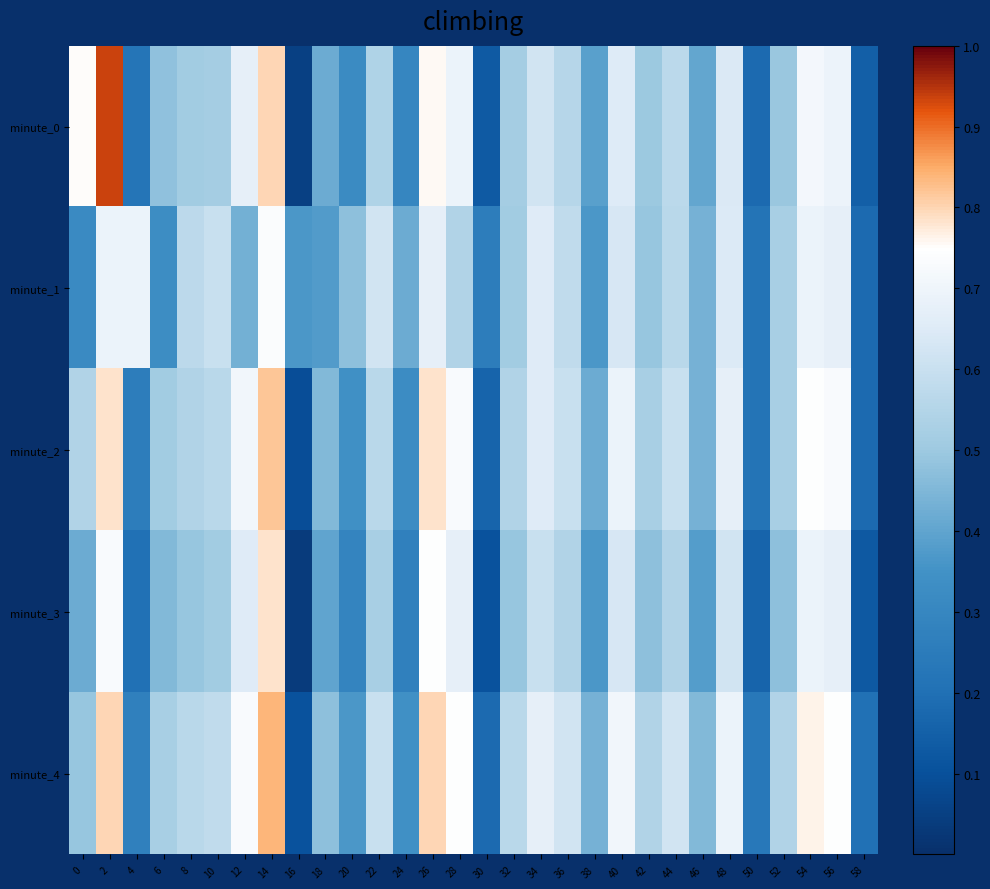

Reading left to right, what are all the values shown in this chart?

minute_0: 0=0.8	2=0.9	4=0.2	6=0.5	8=0.5	10=0.5	12=0.7	14=0.8	16=0.1	18=0.4	20=0.3	22=0.5	24=0.3	26=0.8	28=0.7	30=0.1	32=0.5	34=0.6	36=0.6	38=0.4	40=0.6	42=0.5	44=0.6	46=0.4	48=0.6	50=0.2	52=0.5	54=0.7	56=0.7	58=0.1
minute_1: 0=0.3	2=0.7	4=0.7	6=0.3	8=0.6	10=0.6	12=0.4	14=0.7	16=0.4	18=0.4	20=0.5	22=0.6	24=0.4	26=0.7	28=0.5	30=0.3	32=0.5	34=0.7	36=0.6	38=0.4	40=0.6	42=0.5	44=0.6	46=0.4	48=0.6	50=0.2	52=0.5	54=0.7	56=0.7	58=0.2
minute_2: 0=0.5	2=0.8	4=0.3	6=0.5	8=0.5	10=0.6	12=0.7	14=0.8	16=0.1	18=0.5	20=0.3	22=0.6	24=0.3	26=0.8	28=0.7	30=0.2	32=0.5	34=0.7	36=0.6	38=0.4	40=0.7	42=0.5	44=0.6	46=0.4	48=0.7	50=0.2	52=0.5	54=0.7	56=0.7	58=0.2
minute_3: 0=0.4	2=0.7	4=0.2	6=0.5	8=0.5	10=0.5	12=0.7	14=0.8	16=0.0	18=0.4	20=0.3	22=0.5	24=0.3	26=0.7	28=0.7	30=0.1	32=0.5	34=0.6	36=0.5	38=0.4	40=0.6	42=0.5	44=0.5	46=0.4	48=0.6	50=0.2	52=0.5	54=0.7	56=0.7	58=0.1
minute_4: 0=0.5	2=0.8	4=0.3	6=0.5	8=0.6	10=0.6	12=0.7	14=0.8	16=0.1	18=0.5	20=0.4	22=0.6	24=0.3	26=0.8	28=0.7	30=0.2	32=0.6	34=0.7	36=0.6	38=0.4	40=0.7	42=0.5	44=0.6	46=0.5	48=0.7	50=0.2	52=0.5	54=0.8	56=0.7	58=0.2